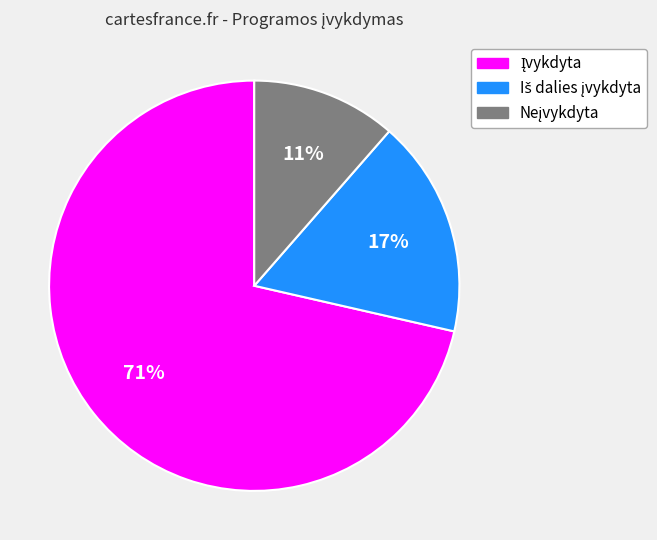

To the nearest percent, what is the average slice percentage?

33%